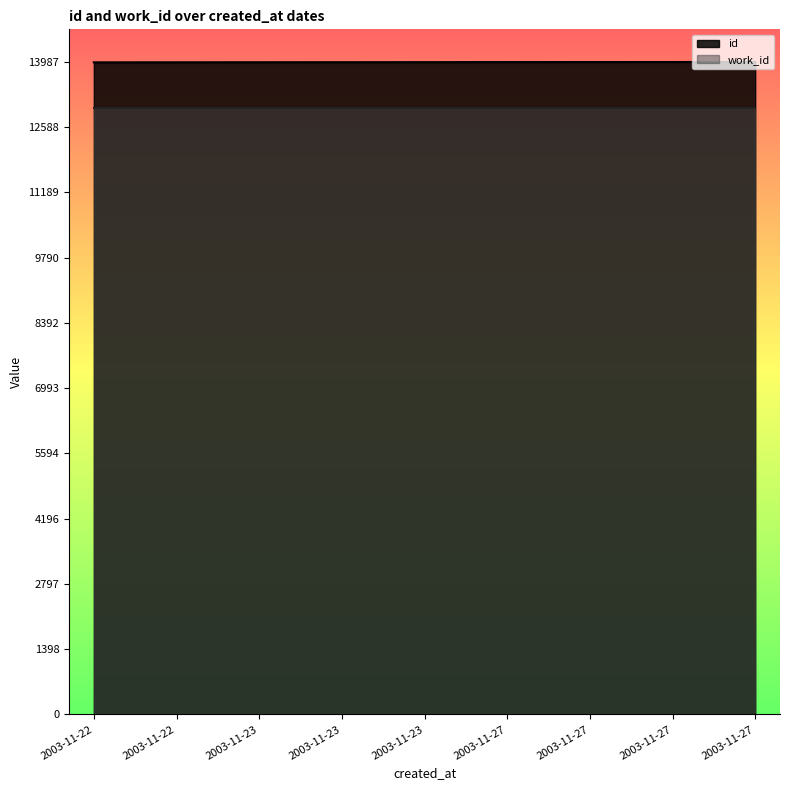

What value does the data have at 2003-11-22?

13979